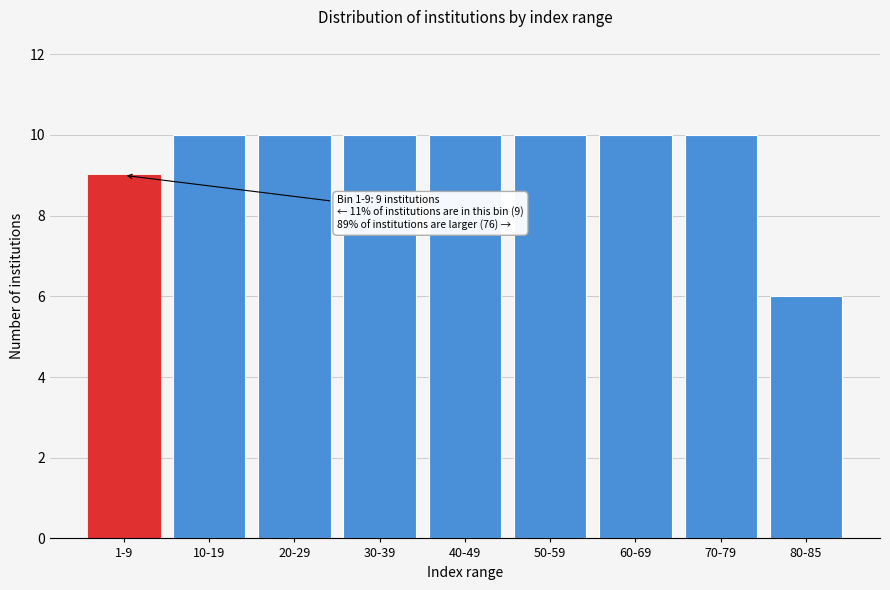

Reading left to right, extract all data points from this chart.

1-9=9	10-19=10	20-29=10	30-39=10	40-49=10	50-59=10	60-69=10	70-79=10	80-85=6